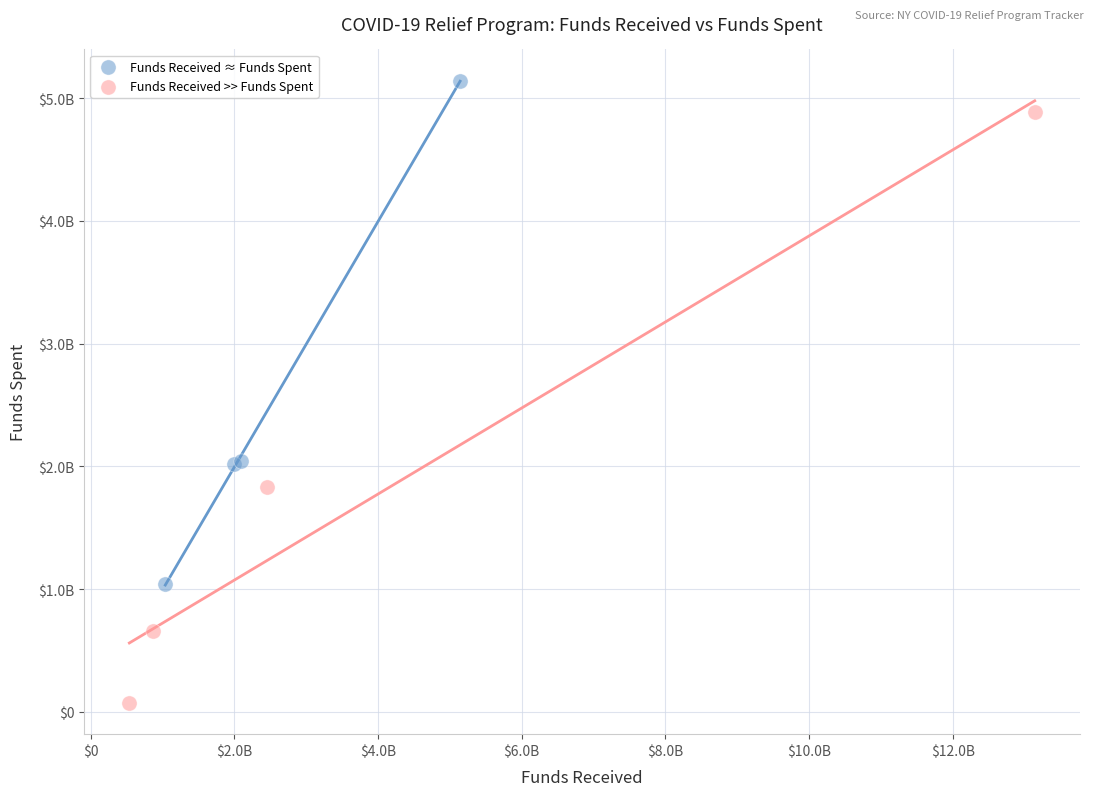

Which series contains the highest Y value?

Funds Received ≈ Funds Spent